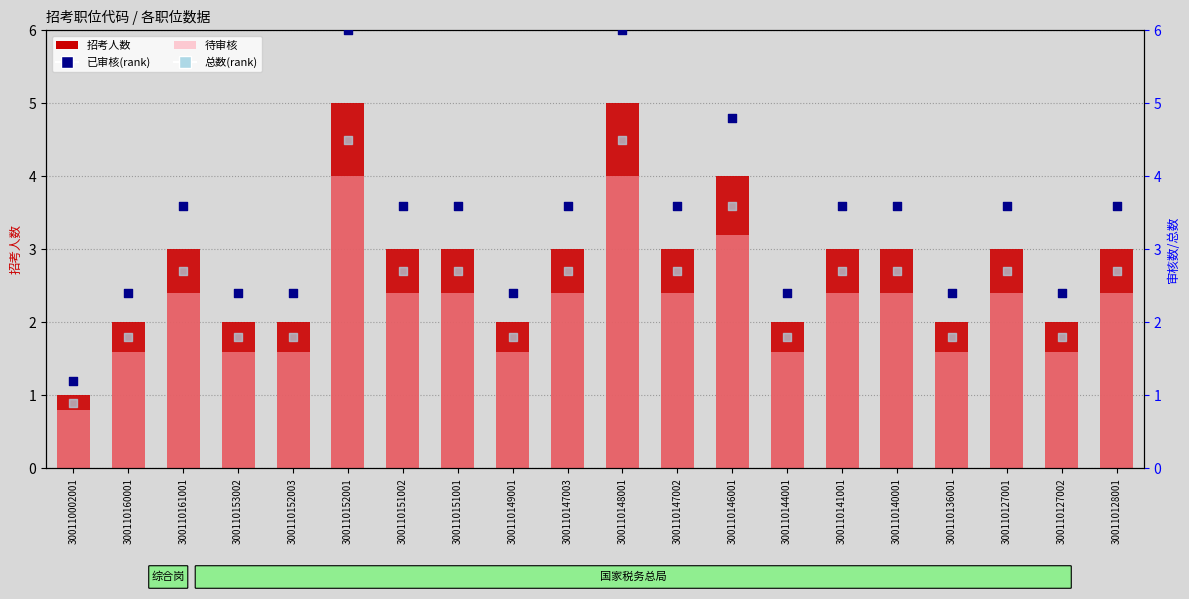

At how many categories does at least one series exceed 4?

3